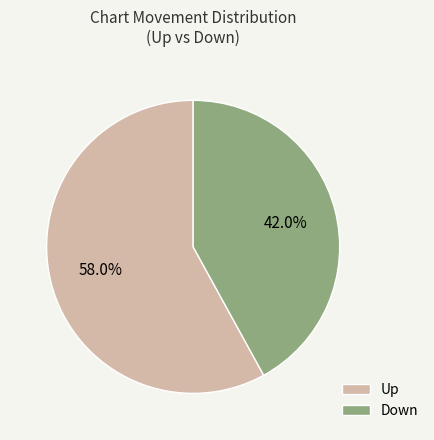

Which has a higher value, Down or Up?

Up